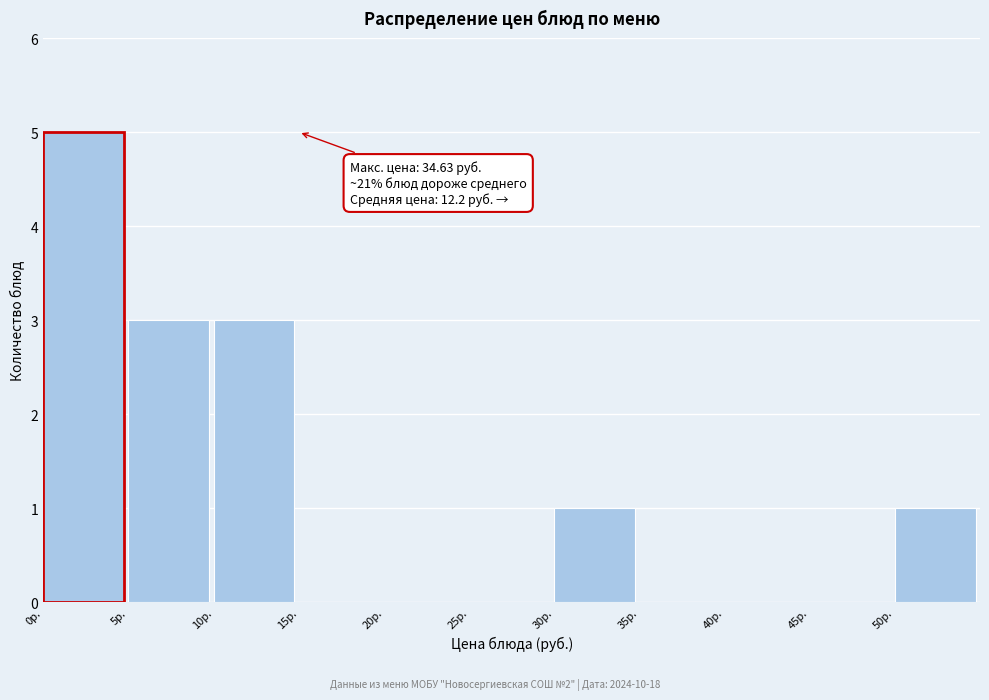

Which range on the x-axis has the tallest bar?

0 to 5